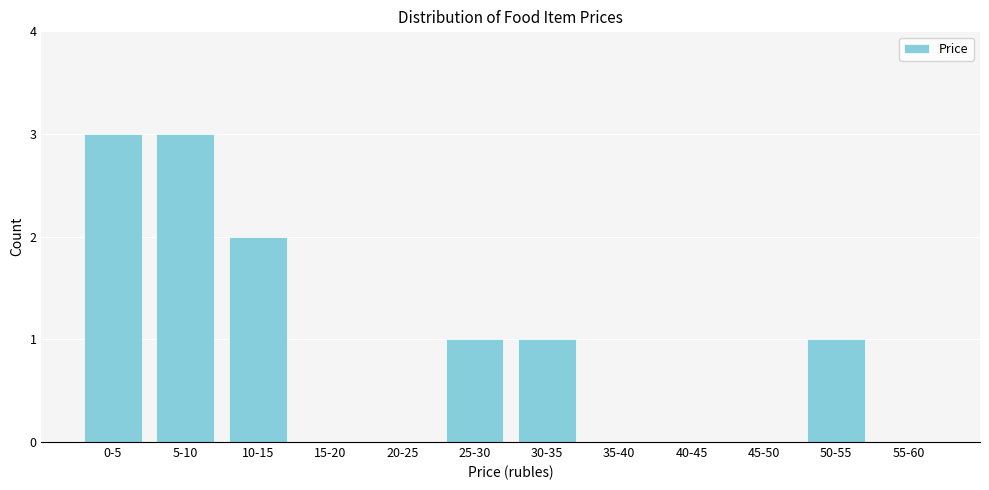

Reading left to right, extract all data points from this chart.

0-5=3	5-10=3	10-15=2	15-20=0	20-25=0	25-30=1	30-35=1	35-40=0	40-45=0	45-50=0	50-55=1	55-60=0